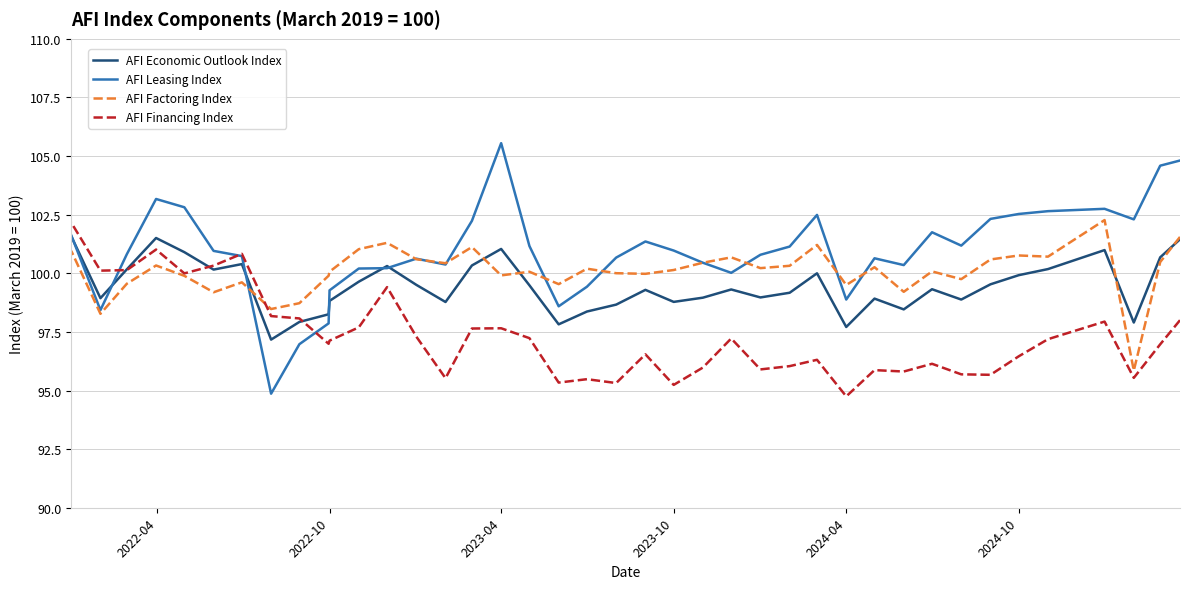

What is the maximum value shown in the chart?

105.6